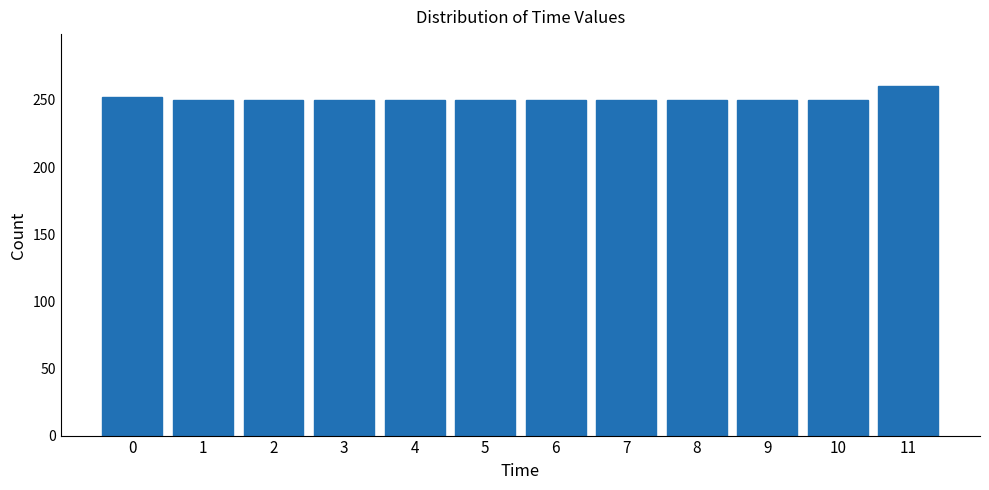

Reading left to right, transcribe all the data shown in this chart.

0=252	1=250	2=250	3=250	4=250	5=250	6=250	7=250	8=250	9=250	10=250	11=260